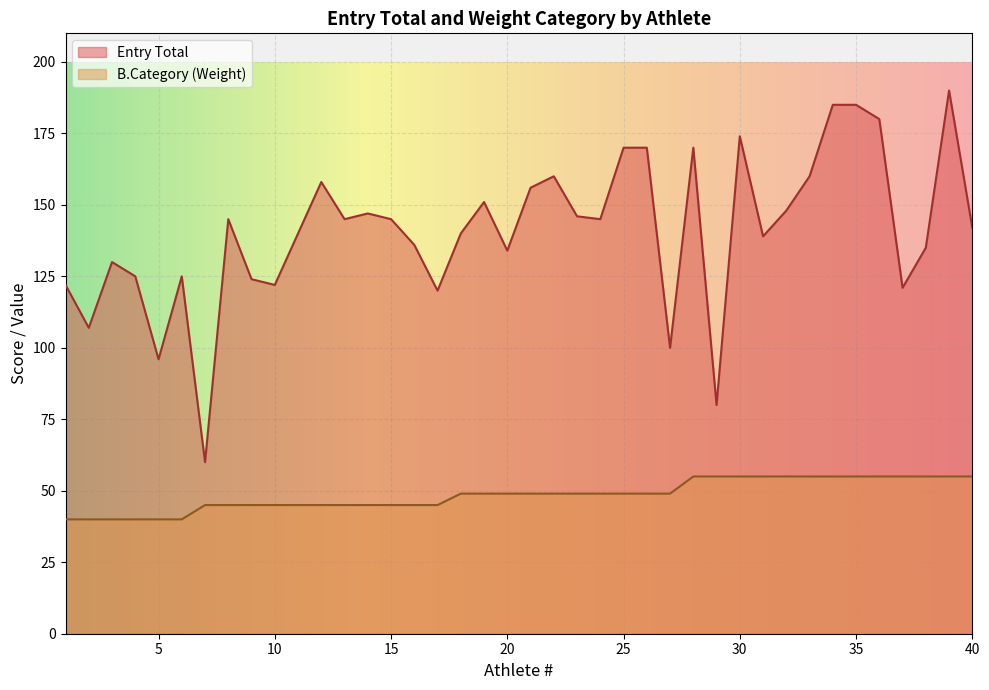

True or false: B.Category (Weight) and Avg Entry Total by Weight Category intersect in this chart.

False